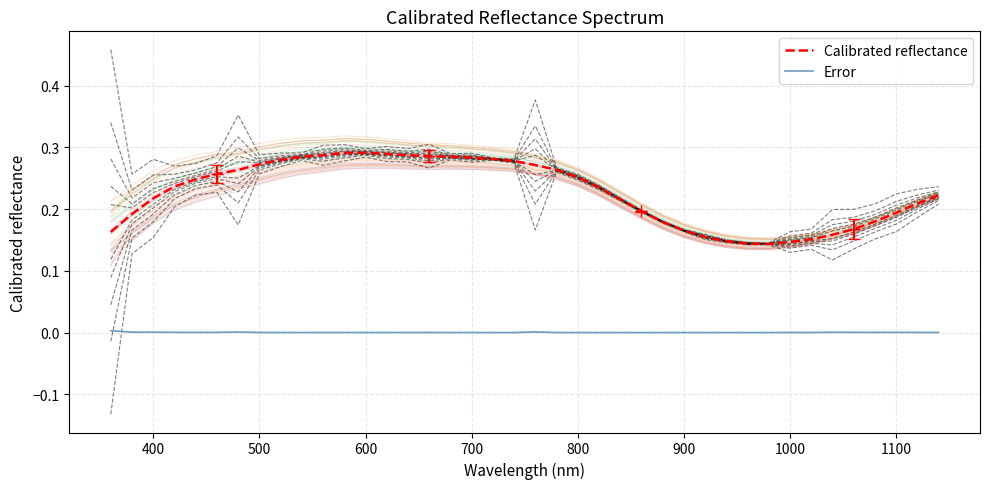

Which series has the largest total across all categories?

Calibrated reflectance